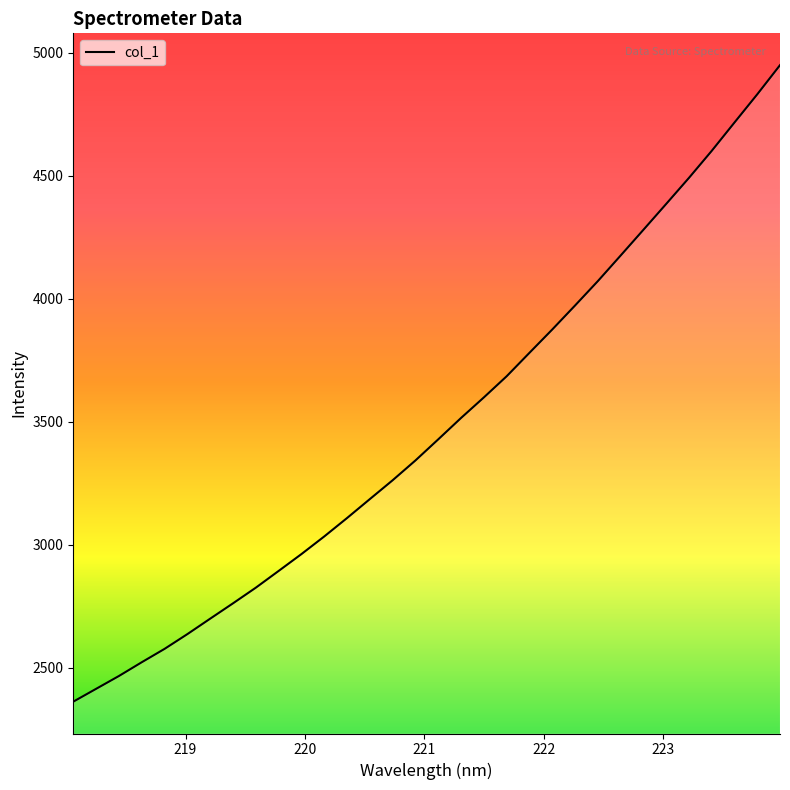

True or false: there are more than 1 points higher than both neighbors.

False